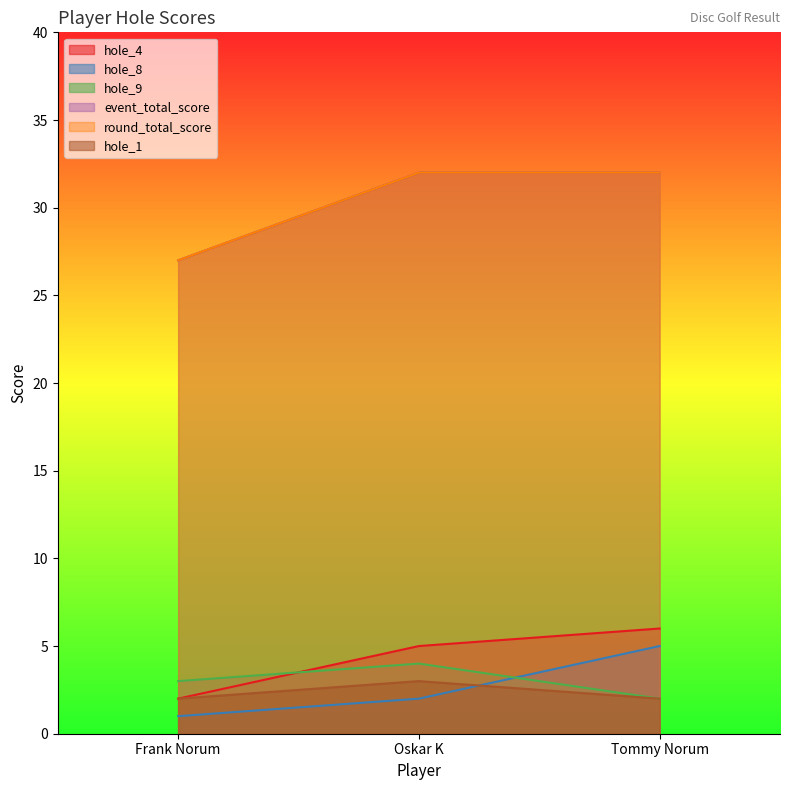

What is the sum of the hole_9 values at Oskar K and Frank Norum?

7